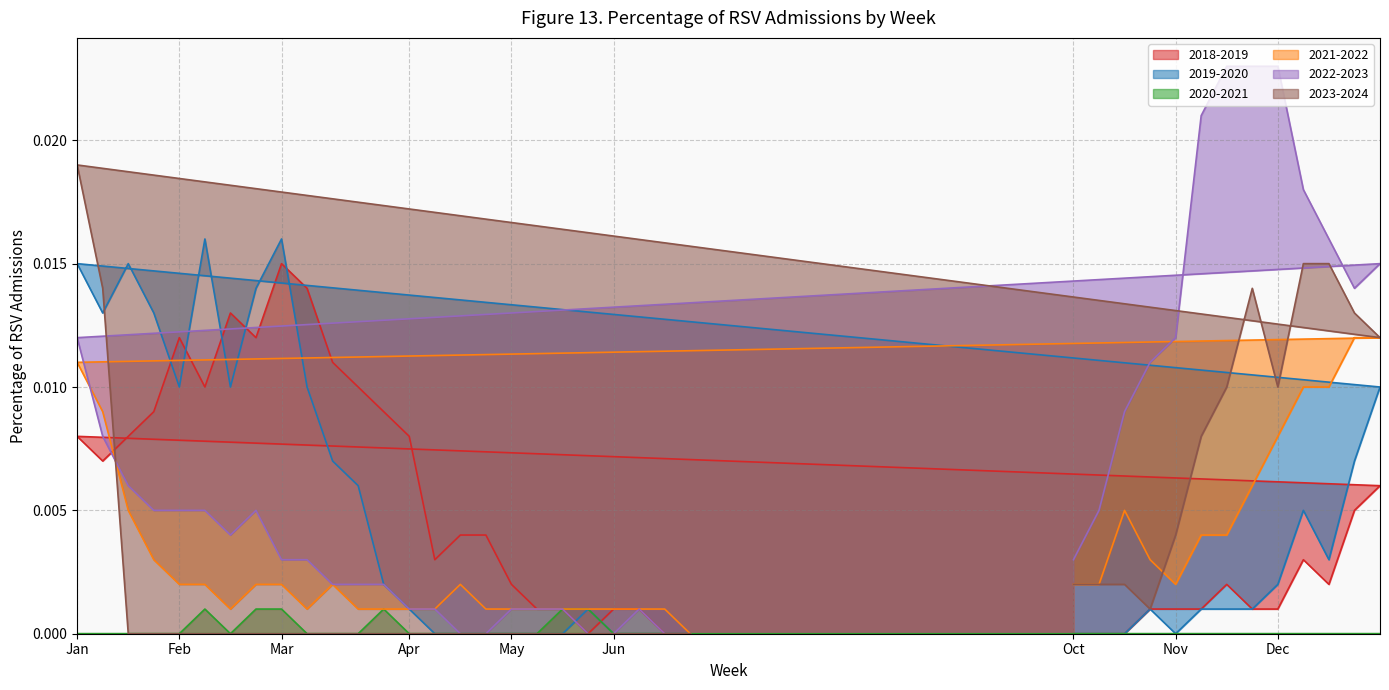

How many series are shown in this chart?

6